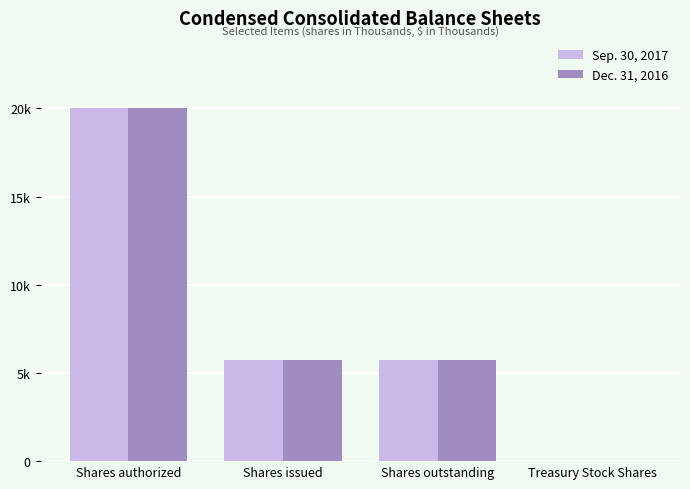

Does the chart contain stacked bars?

No